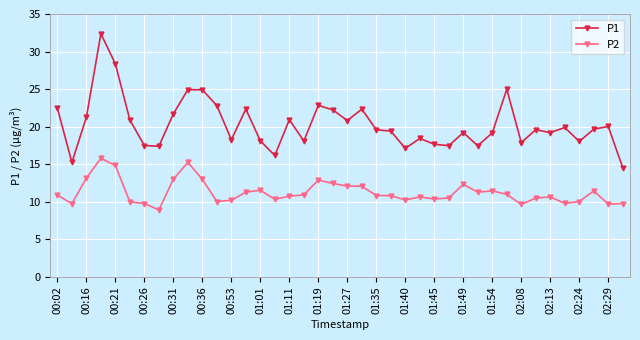

True or false: P1 has more than 0 interior local peaks.

True